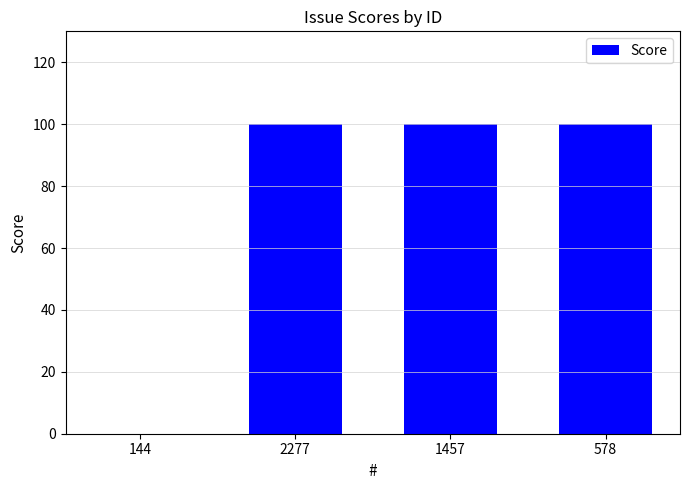

What is the sum of all values?

300